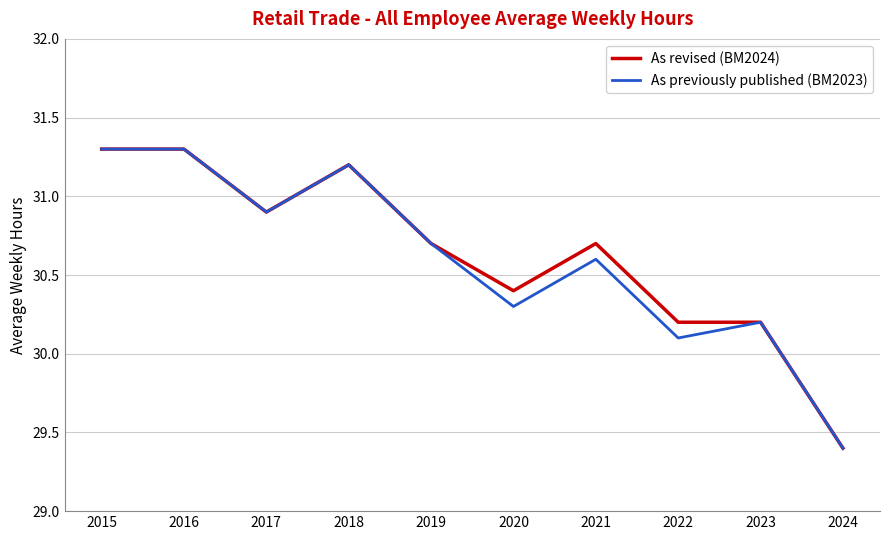

Rank the series by their average value, from highest to lowest.

As revised (BM2024), As previously published (BM2023)